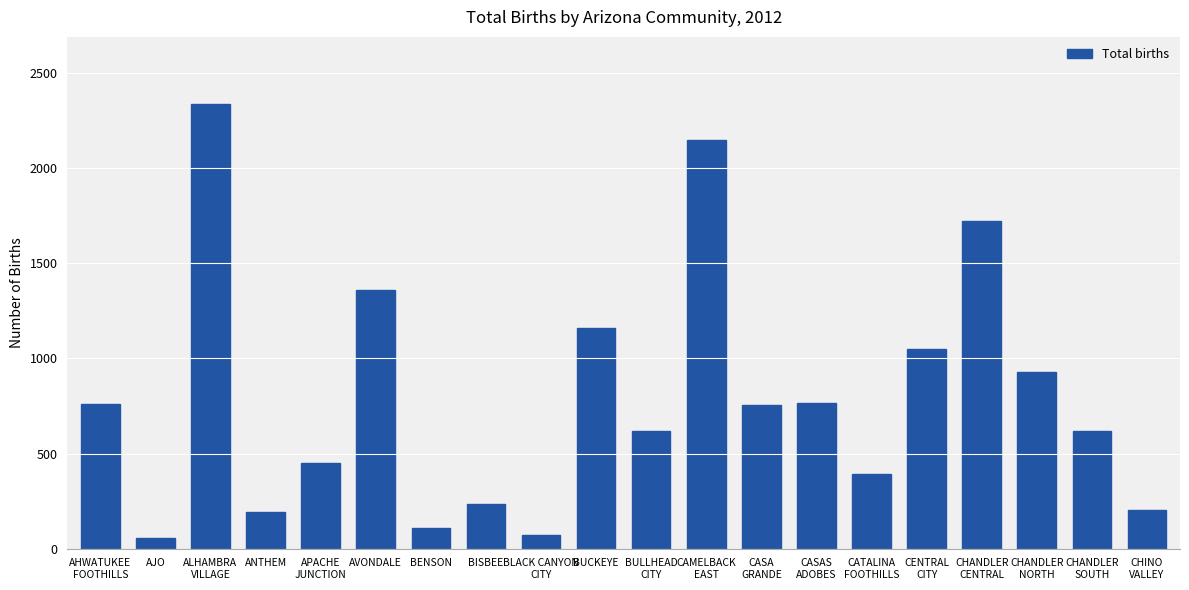

Between CHANDLER
NORTH and AJO, which is larger?

CHANDLER
NORTH